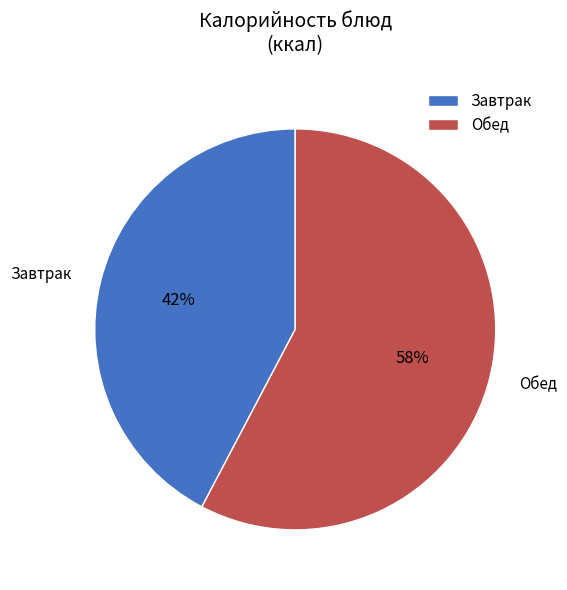

Rank the categories by value from lowest to highest.

Завтрак, Обед